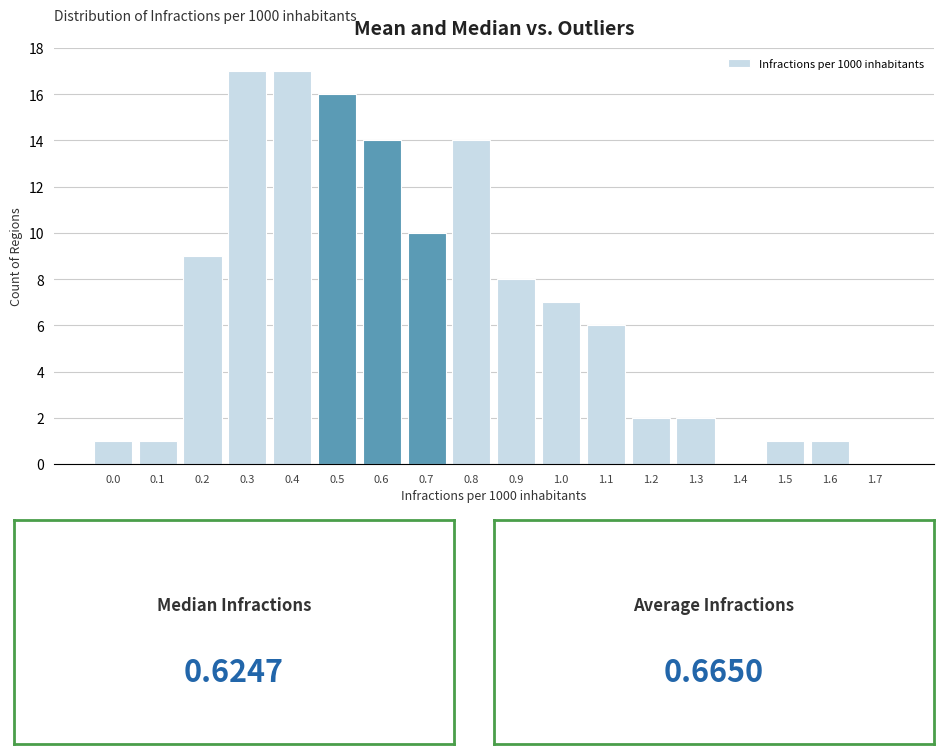

Reading left to right, transcribe all the data shown in this chart.

0.0=1	0.1=1	0.2=9	0.3=17	0.4=17	0.5=16	0.6=14	0.7=10	0.8=14	0.9=8	1.0=7	1.1=6	1.2=2	1.3=2	1.4=0	1.5=1	1.6=1	1.7=0